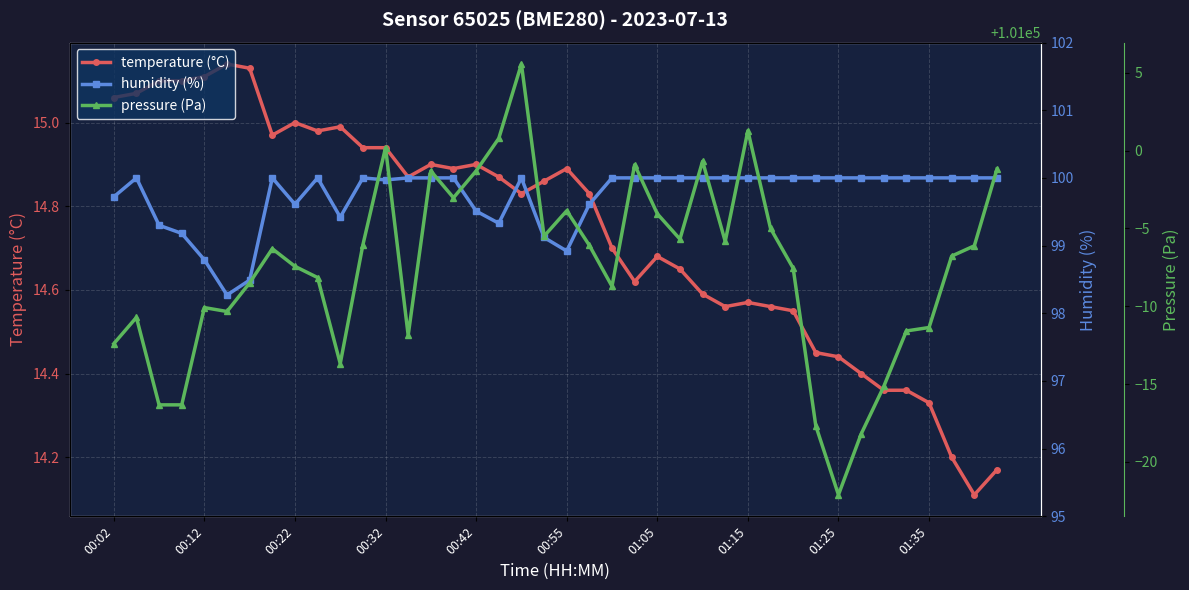

What is the spread (max minus min) of values at 33?

100967.4